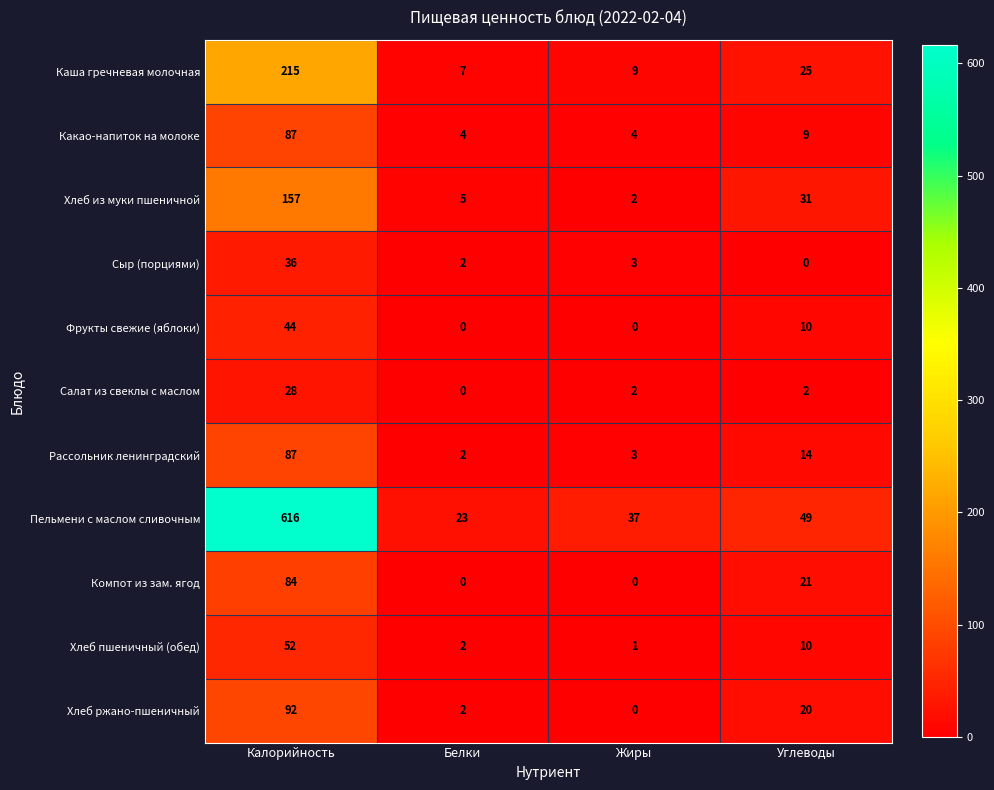

What is the total value across all series at Калорийность?

1498